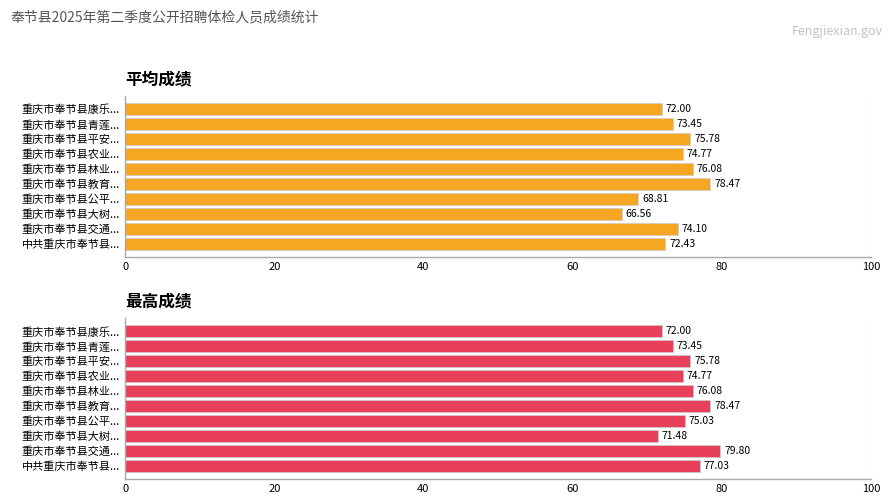

What is the smallest value displayed?

66.6